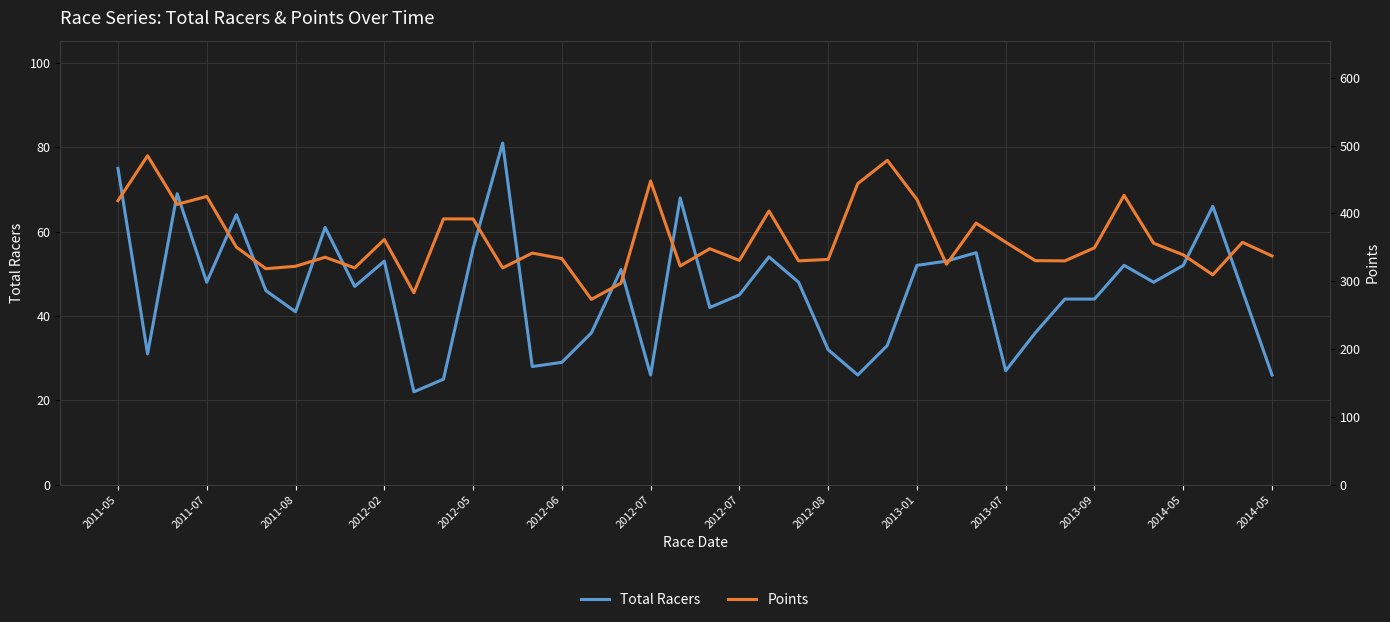

How many lines are shown in the chart?

2